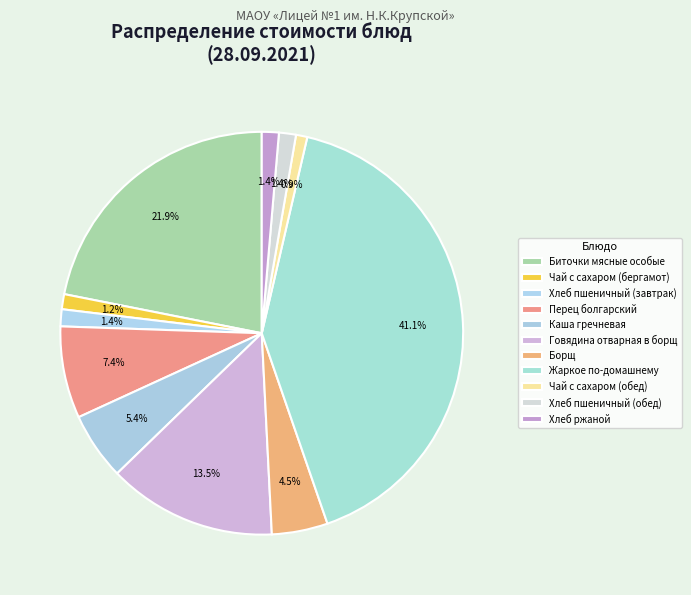

To the nearest percent, what is the combined percentage of Хлеб пшеничный (завтрак) and Говядина отварная в борщ?

15%